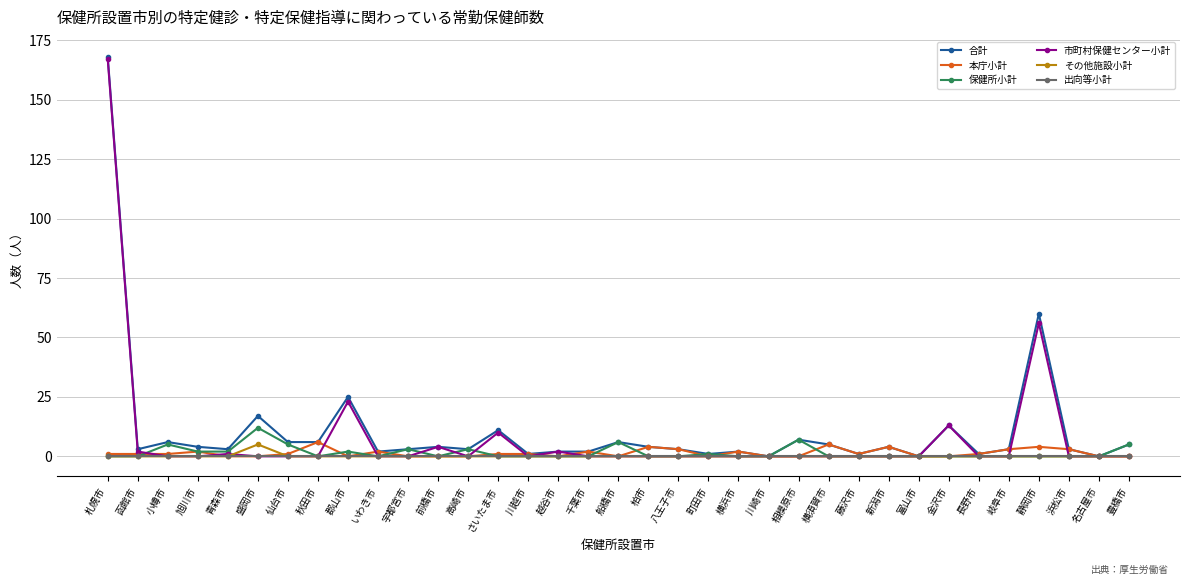

What is the spread (max minus min) of values at 柏市?

4